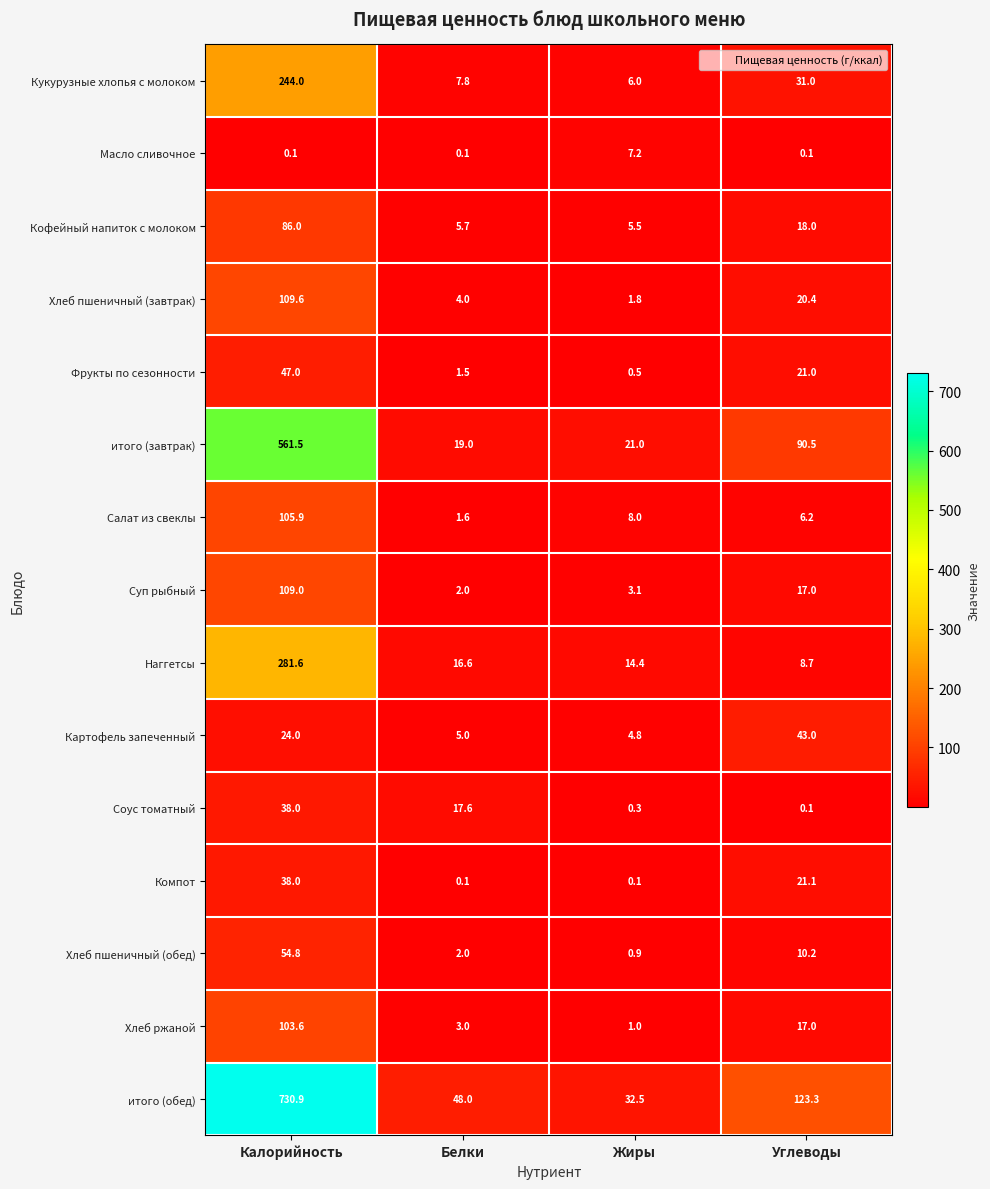

How many data points in Хлеб пшеничный (завтрак) are above 20?

2